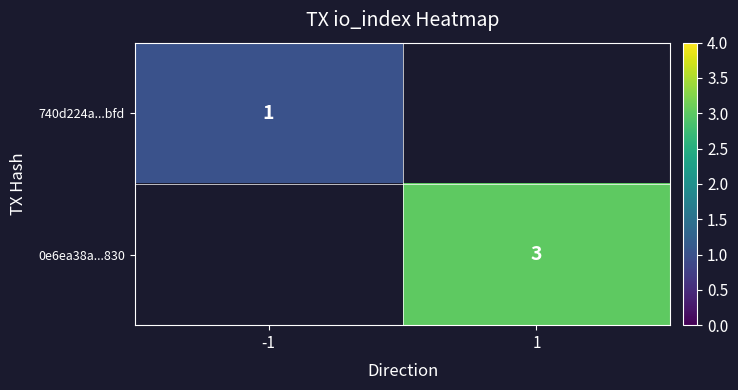

Is the value of 0e6ea38a...830 at 1 greater than the value of 740d224a...bfd at -1?

Yes